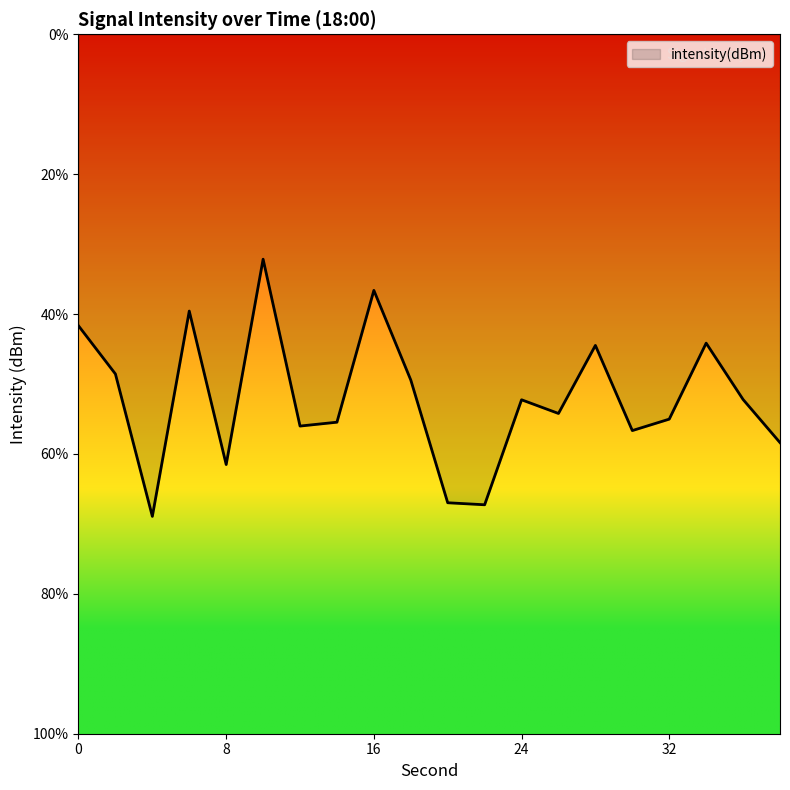

Does the chart display data point markers on the line(s)?

No